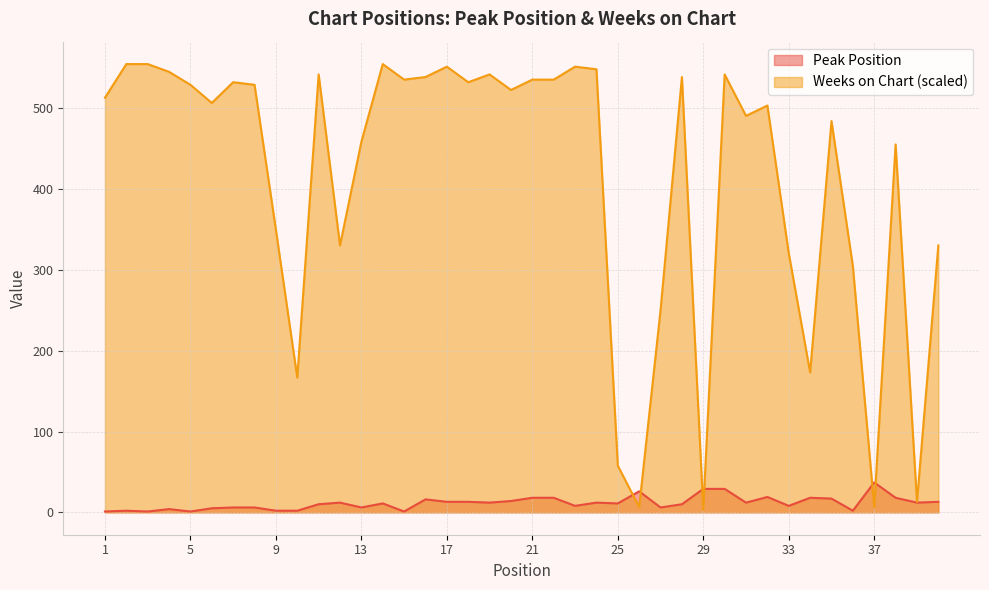

Reading left to right, list all the values displayed in this chart.

Peak Position: 1.0	2.0	1.0	4.0	1.0	5.0	6.0	6.0	2.0	2.0	10.0	12.0	6.0	11.0	1.0	16.0	13.0	13.0	12.0	14.0	18.0	18.0	8.0	12.0	11.0	26.0	6.0	10.0	29.0	29.0	12.0	19.0	8.0	18.0	17.0	2.0	37.0	18.0	12.0	13.0
Weeks on Chart: 513.3	555.0	555.0	545.4	529.3	506.9	532.5	529.3	349.7	166.8	542.2	330.4	458.8	555.0	535.8	539.0	551.8	532.5	542.2	522.9	535.8	535.8	551.8	548.6	57.7	6.4	250.2	539.0	3.2	542.2	490.8	503.7	320.8	173.2	484.4	304.8	6.4	455.5	12.8	330.4